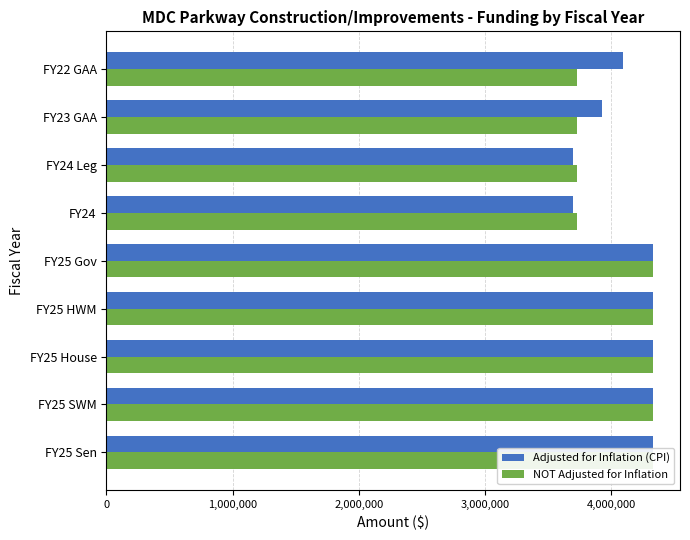

List the series in order of their overall mean, highest first.

Adjusted for Inflation (CPI), NOT Adjusted for Inflation